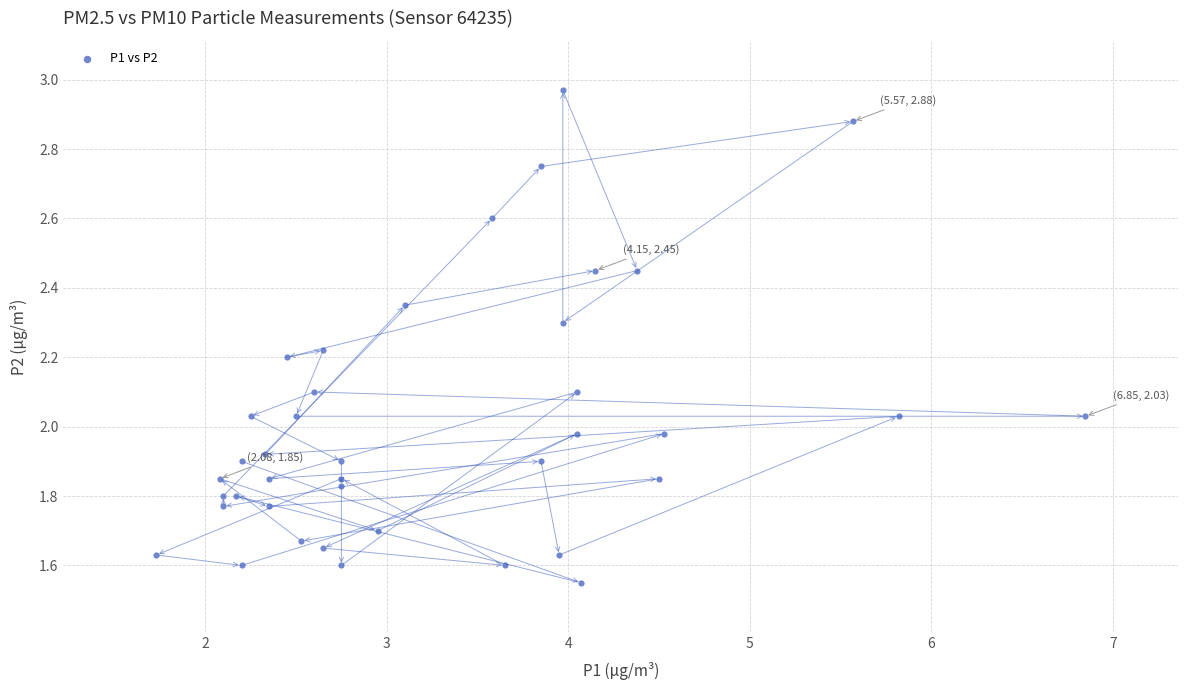

What is the range of Y values (max minus min)?

1.4